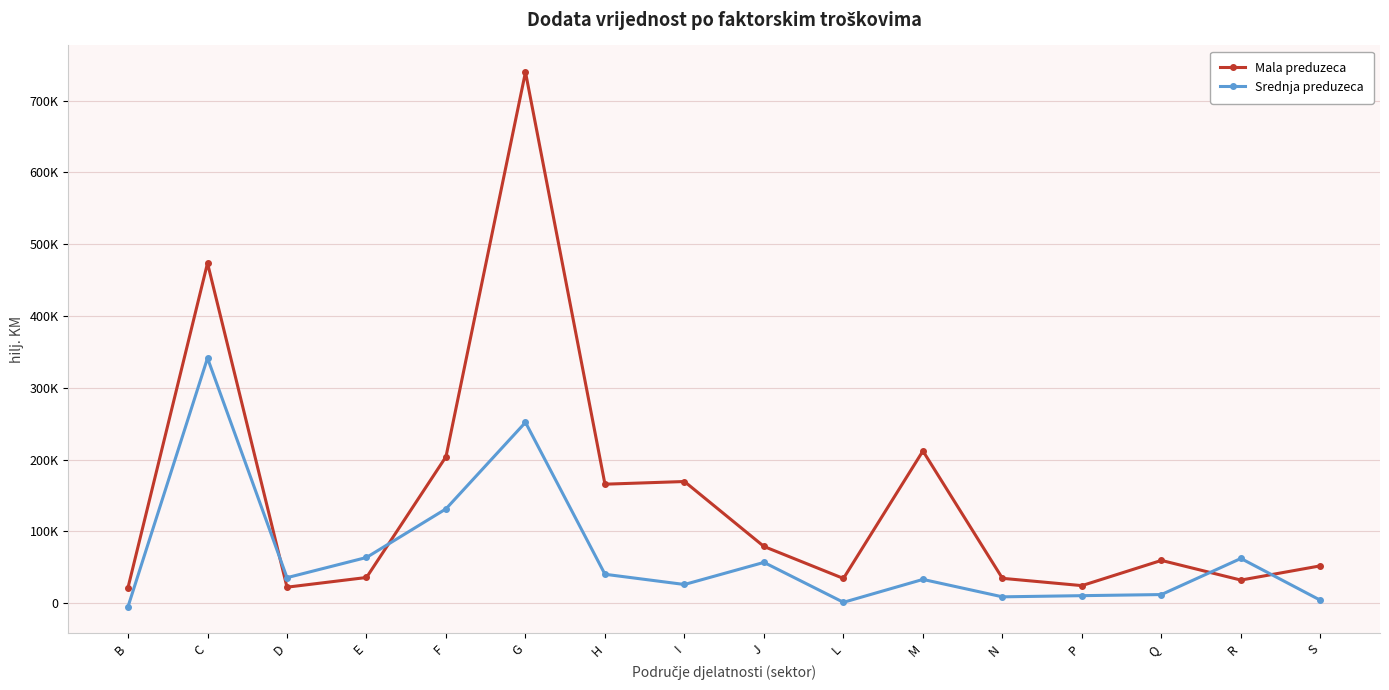

Reading left to right, transcribe all the data shown in this chart.

Mala preduzeca: 21926	473751	22440	35939	204158	739794	165868	169588	79135	34590	212137	34773	24608	59724	32329	52160
Srednja preduzeca: -4665	341507	35675	63797	131497	251969	40429	26177	56968	1357	33252	8993	10623	12159	62442	4248